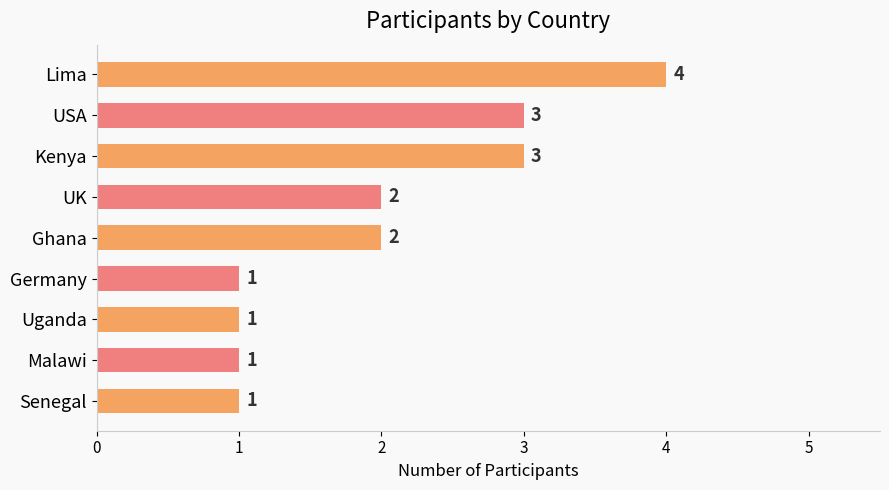

What is the ratio of the value at Malawi to the value at UK?

0.5